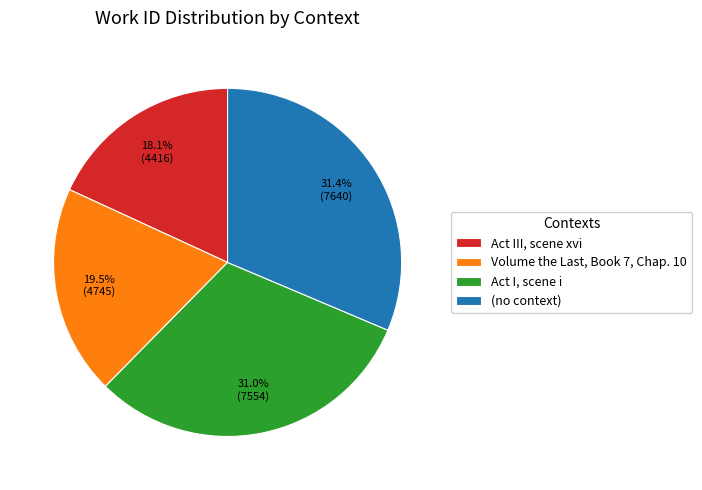

Is there a majority slice in this chart?

No